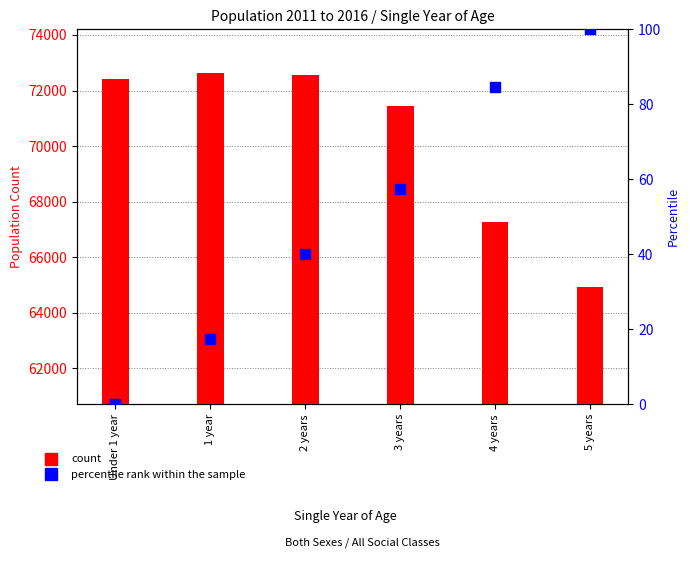

Which series reaches the minimum Y coordinate?

percentile rank within the sample